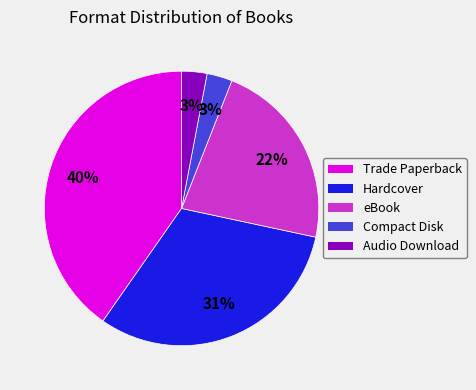

To the nearest percent, what portion does eBook represent?

22%